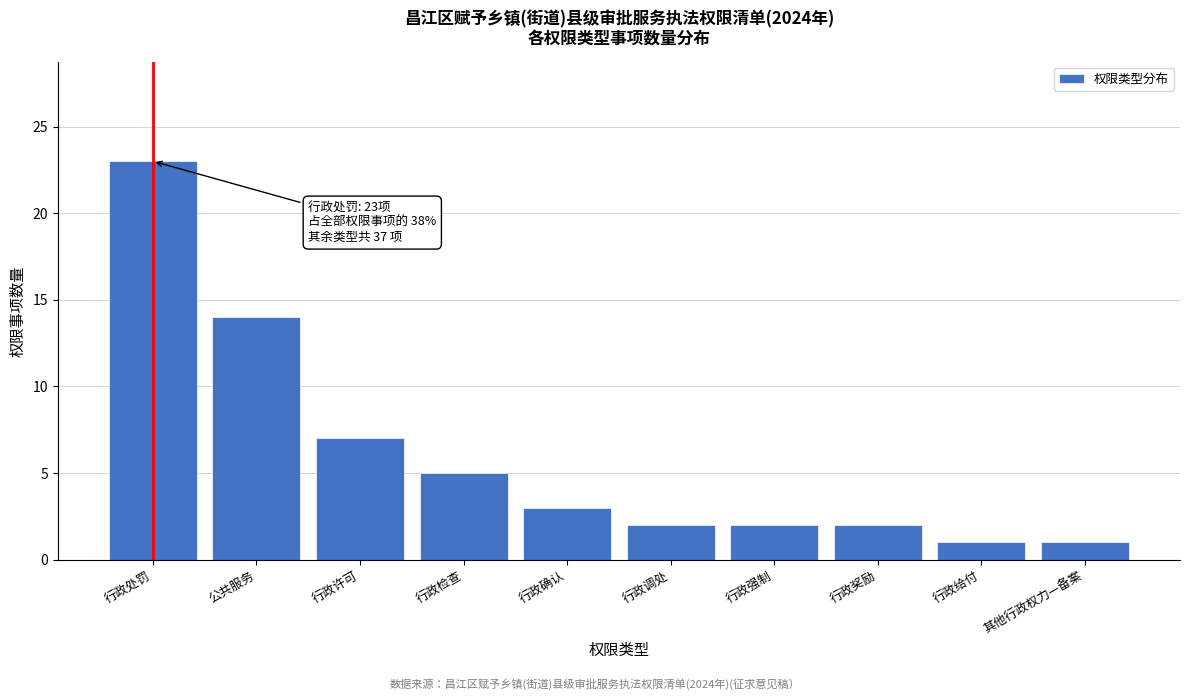

Reading right to left, transcribe all the data shown in this chart.

1	1	2	2	2	3	5	7	14	23